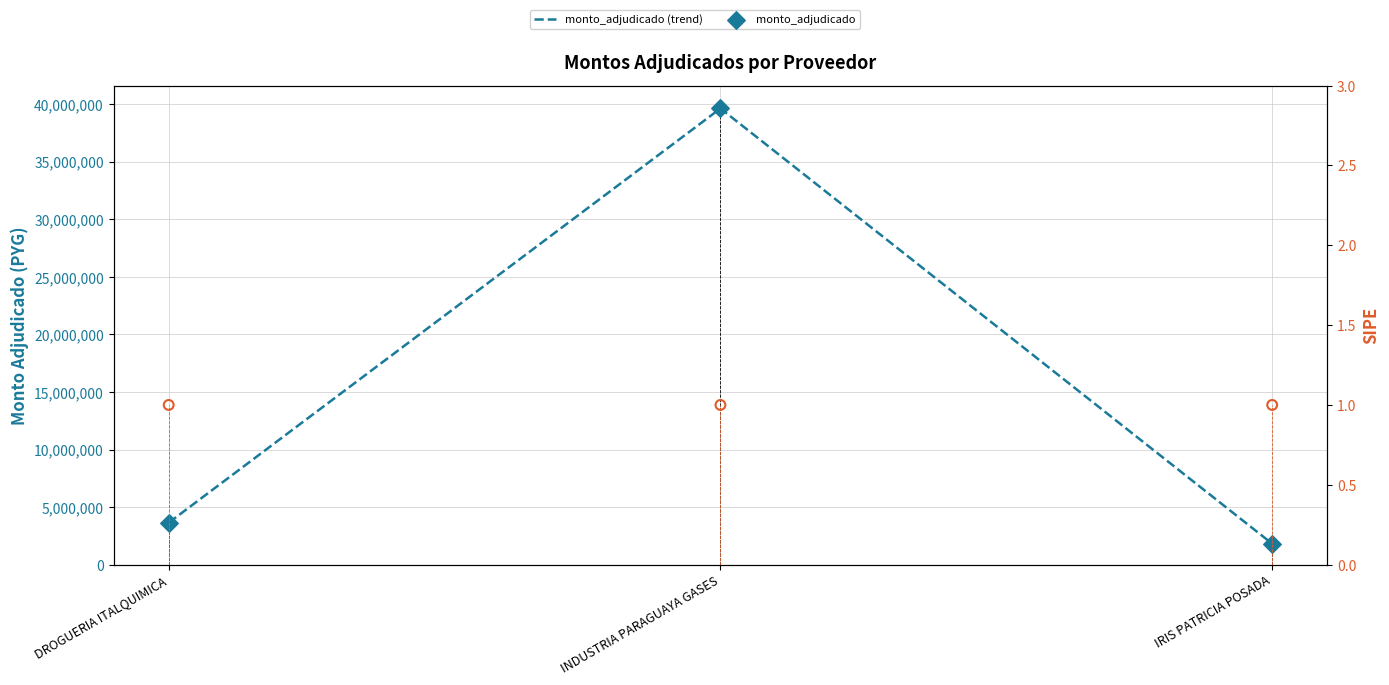

Which series has the largest Y range (max minus min)?

monto_adjudicado (trend)